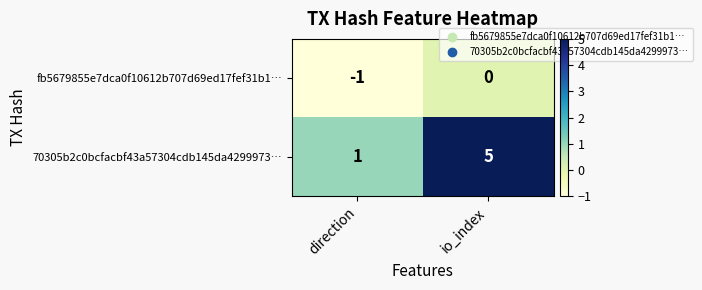

Reading left to right, list all the values displayed in this chart.

fb5679855e7dca0f10612b707d69ed17fef31b1…: -1	0
70305b2c0bcfacbf43a57304cdb145da4299973…: 1	5